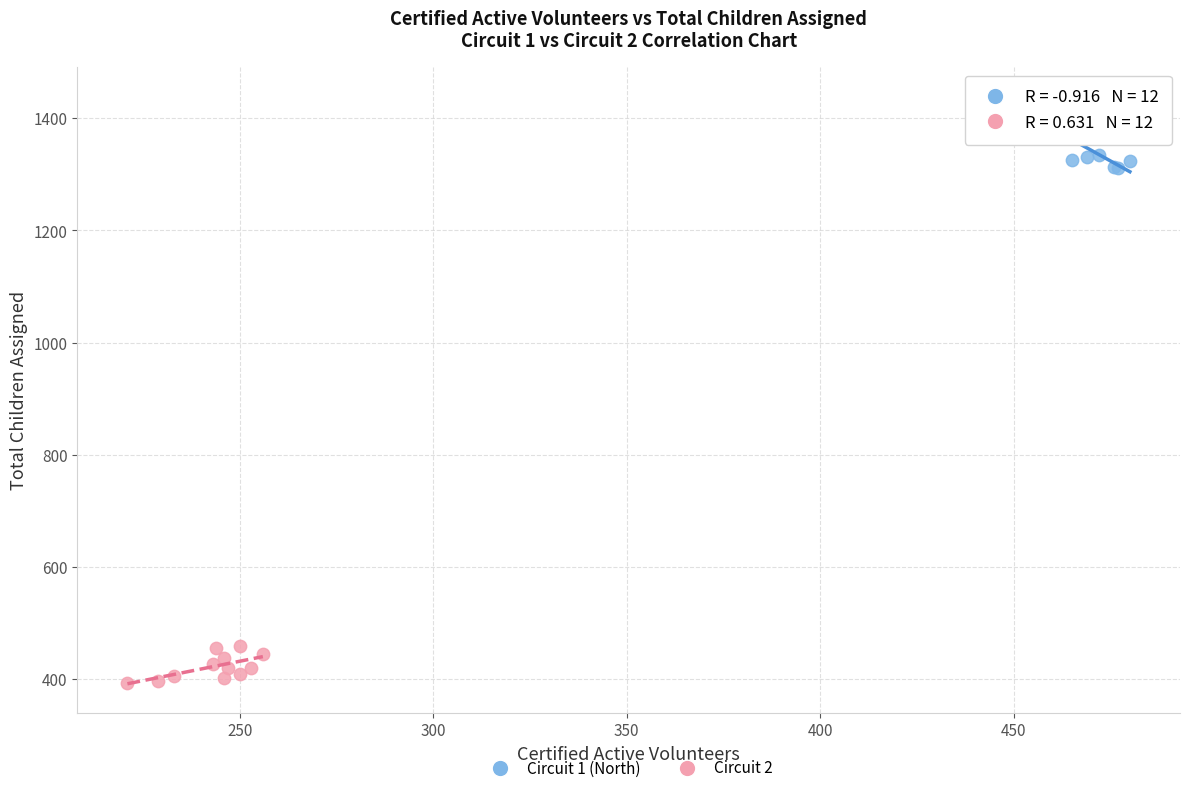

Which series contains the lowest Y value?

Circuit 2